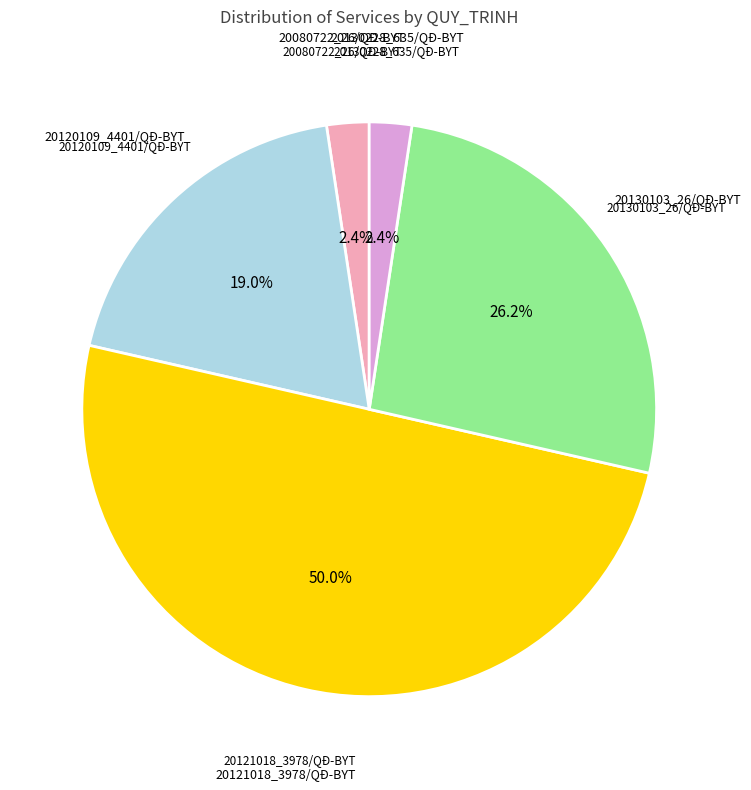

Which has a higher value, 20121018_3978/QĐ-BYT or 20130103_26/QĐ-BYT?

20121018_3978/QĐ-BYT